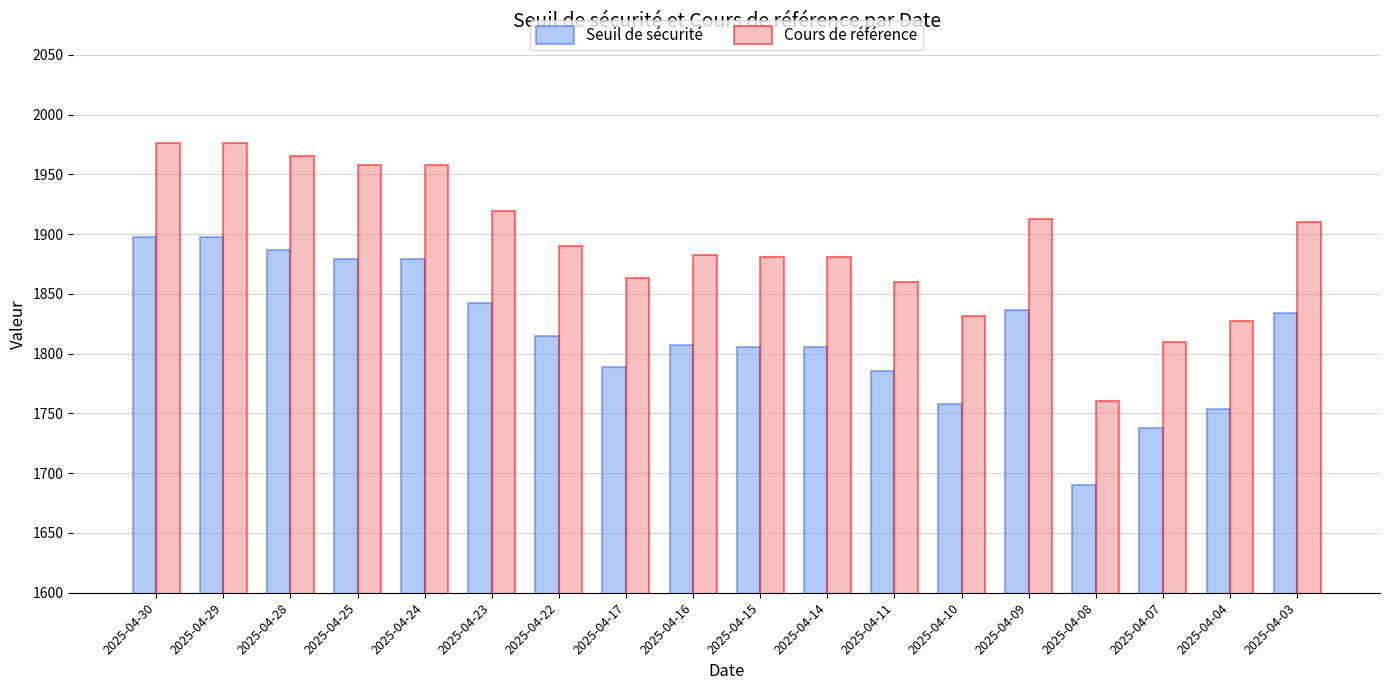

The value of Seuil de sécurité at 2025-04-08 is 1690.2. True or false?

True